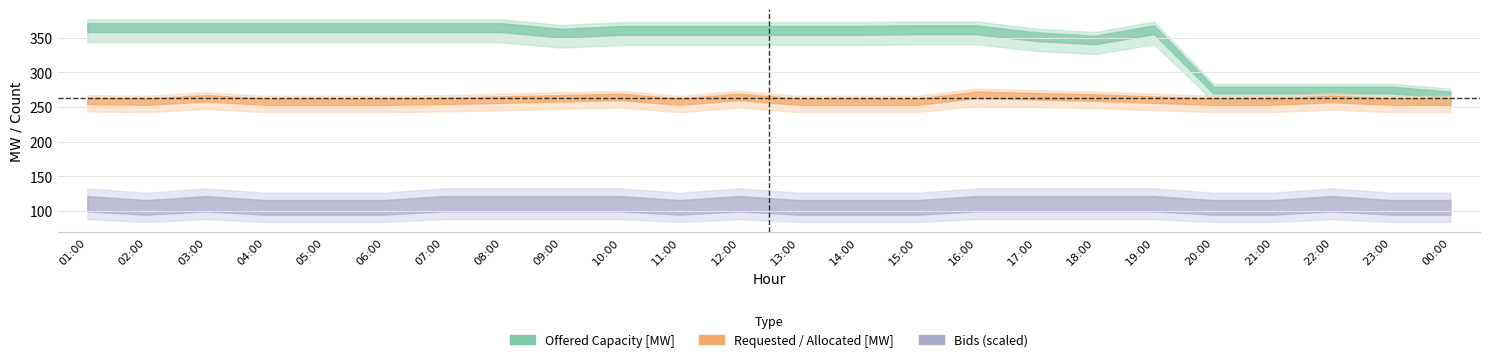

True or false: bids has a value of 9 at 11.

False